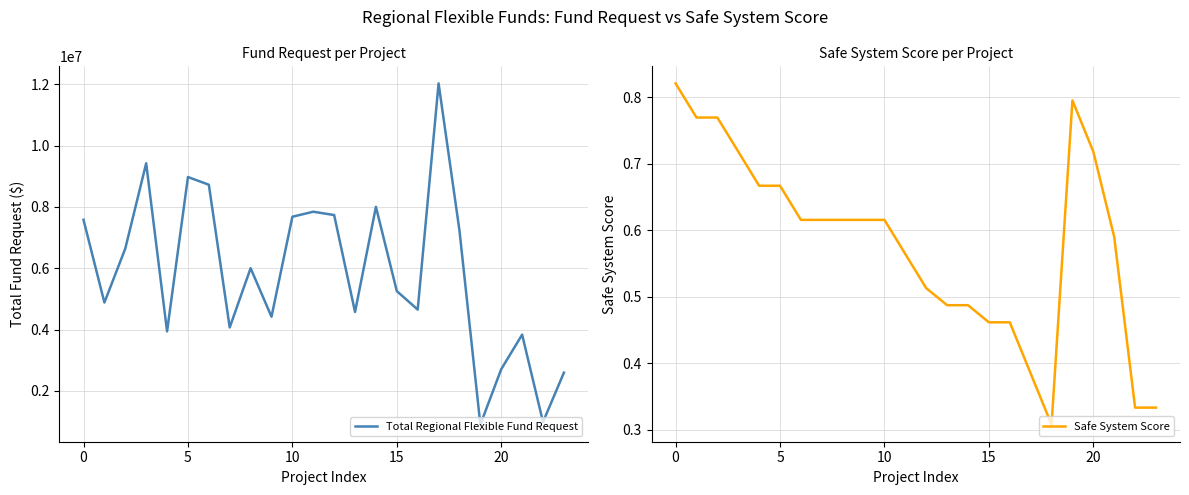

Does the chart have visible grid lines?

Yes